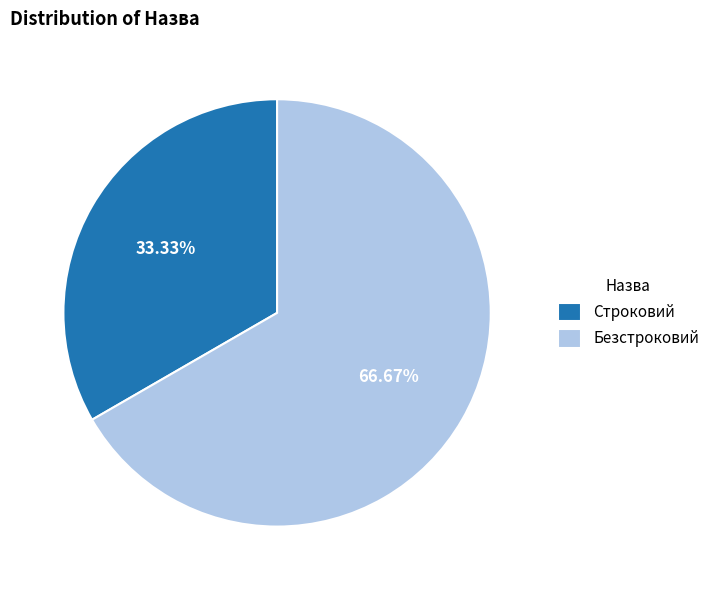

To the nearest percent, what is the combined percentage of Строковий and Безстроковий?

100%